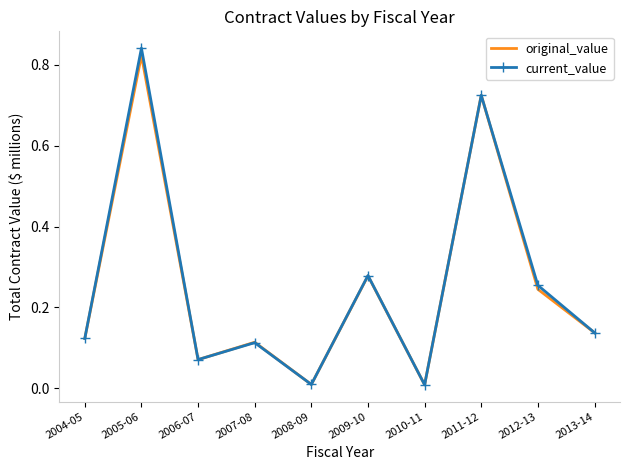

The original_value series shows 0.4 at 2009-10. True or false?

False